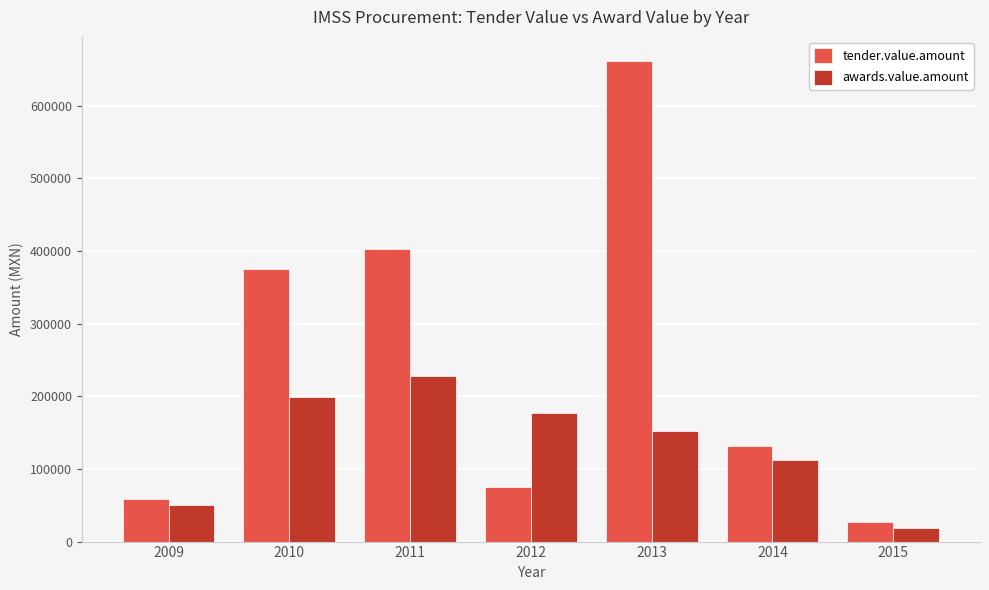

What is the total value across all series at 2010?

573871.5